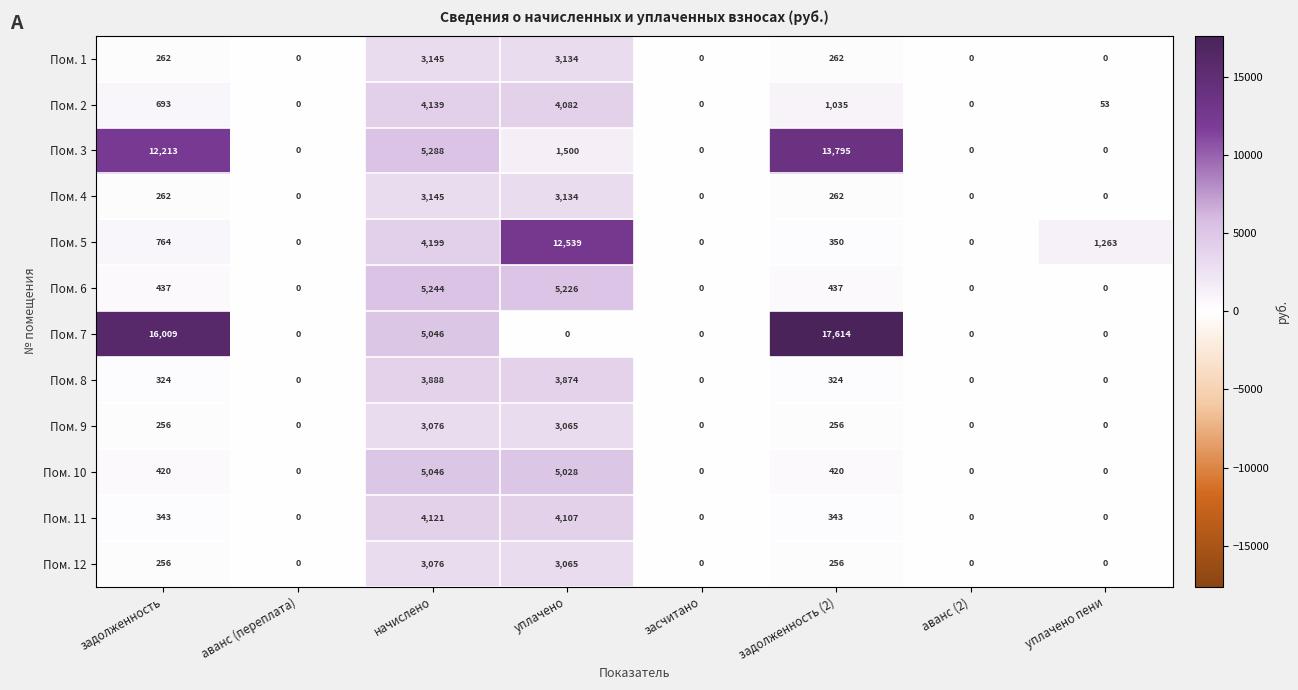

What is the greatest value displayed?

17614